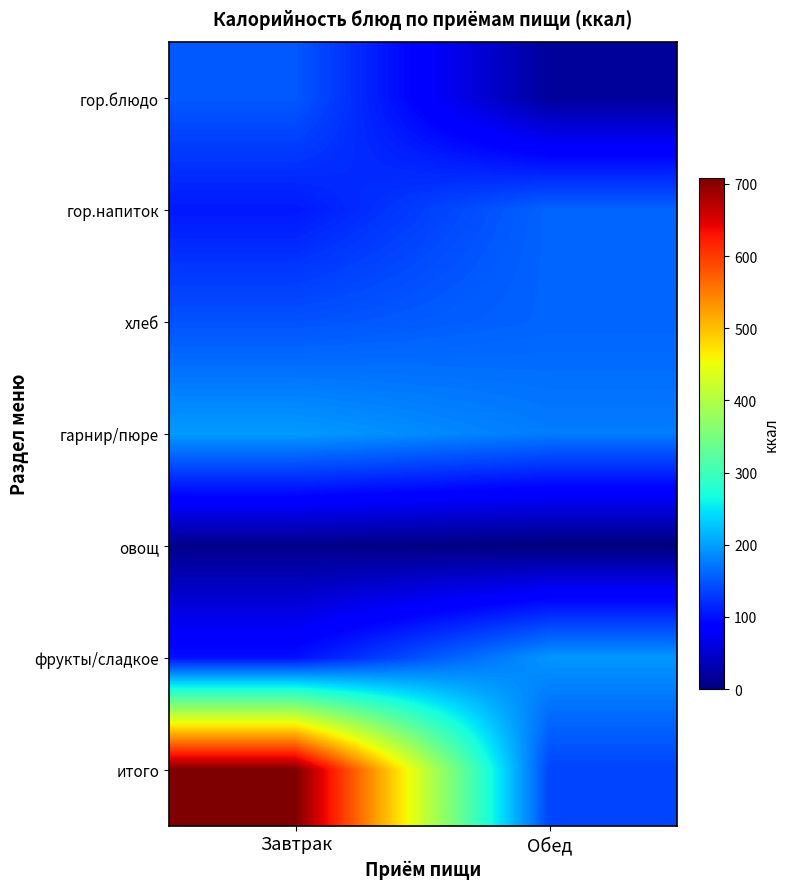

How many series are shown in this chart?

7